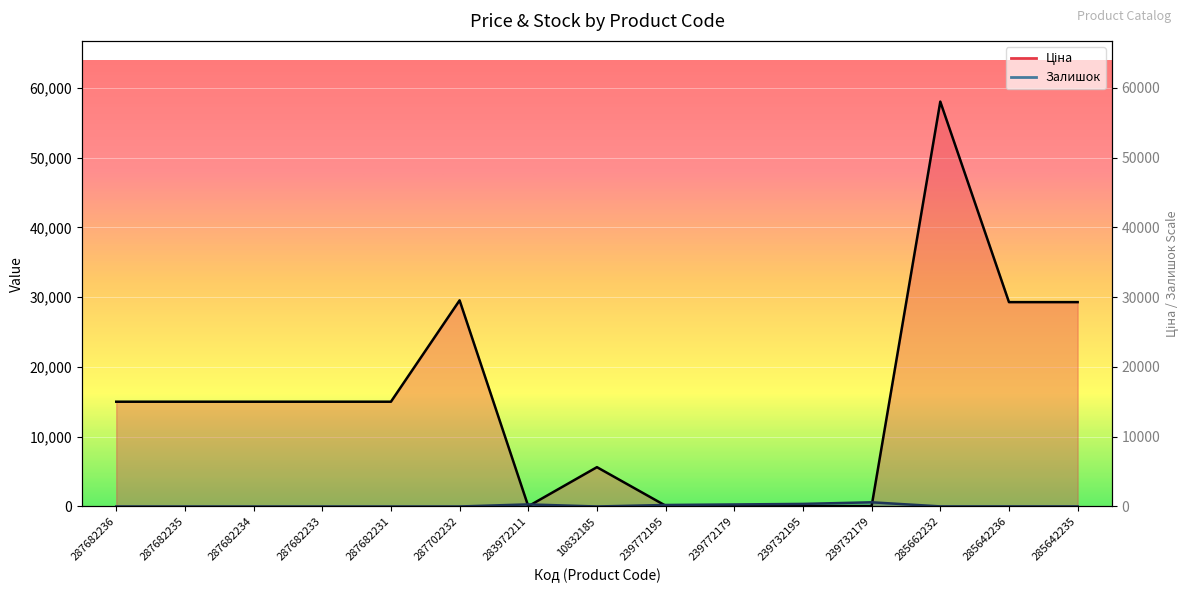

Is the value of Ціна at 287682231 greater than the value of Залишок at 283972211?

Yes